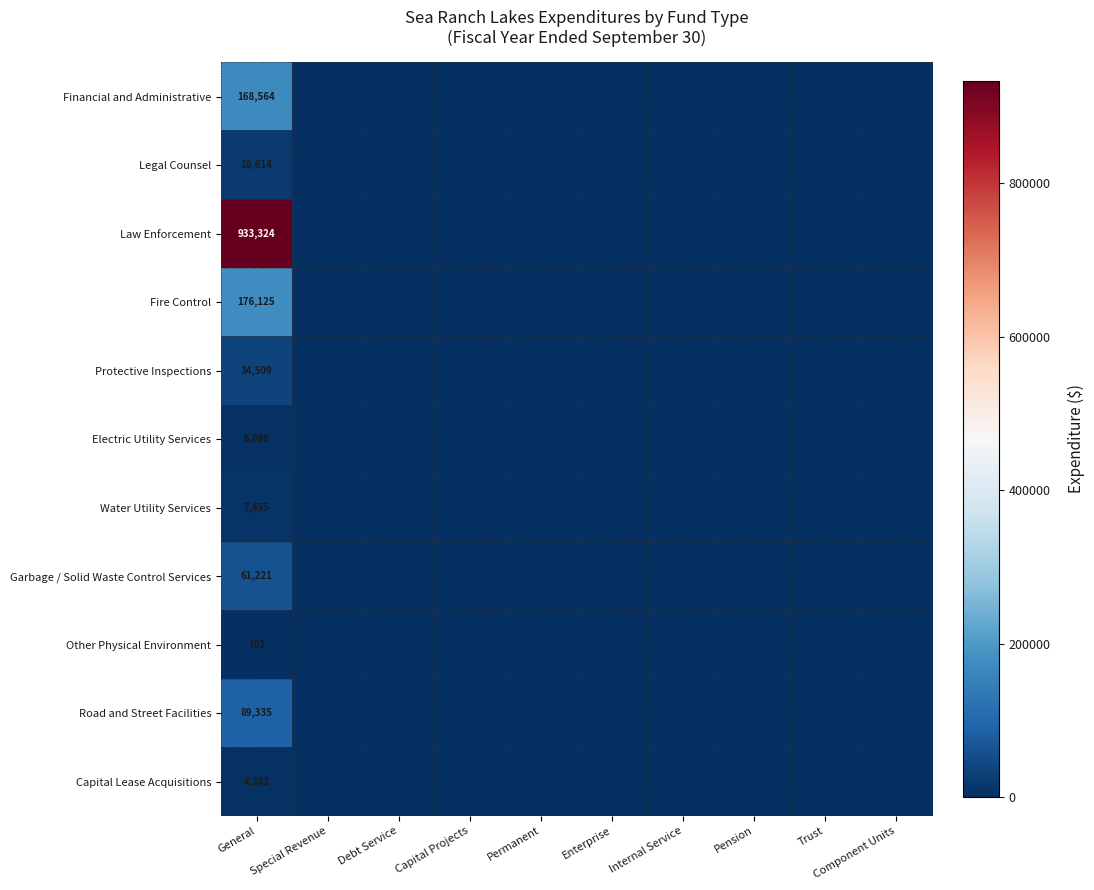

What is the difference between the maximum and minimum values in the Water Utility Services series?

7455